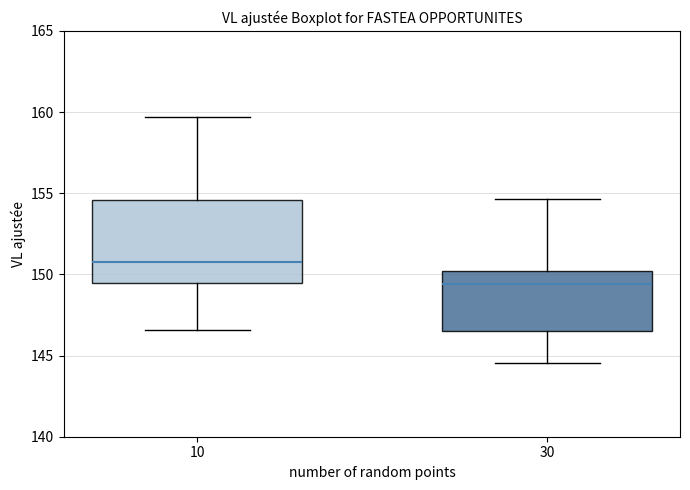

Where is the upper edge of the box at x = 10 on the y-axis? The values are not printed on the chart, so give them approximately, as read against the axis.

154.5